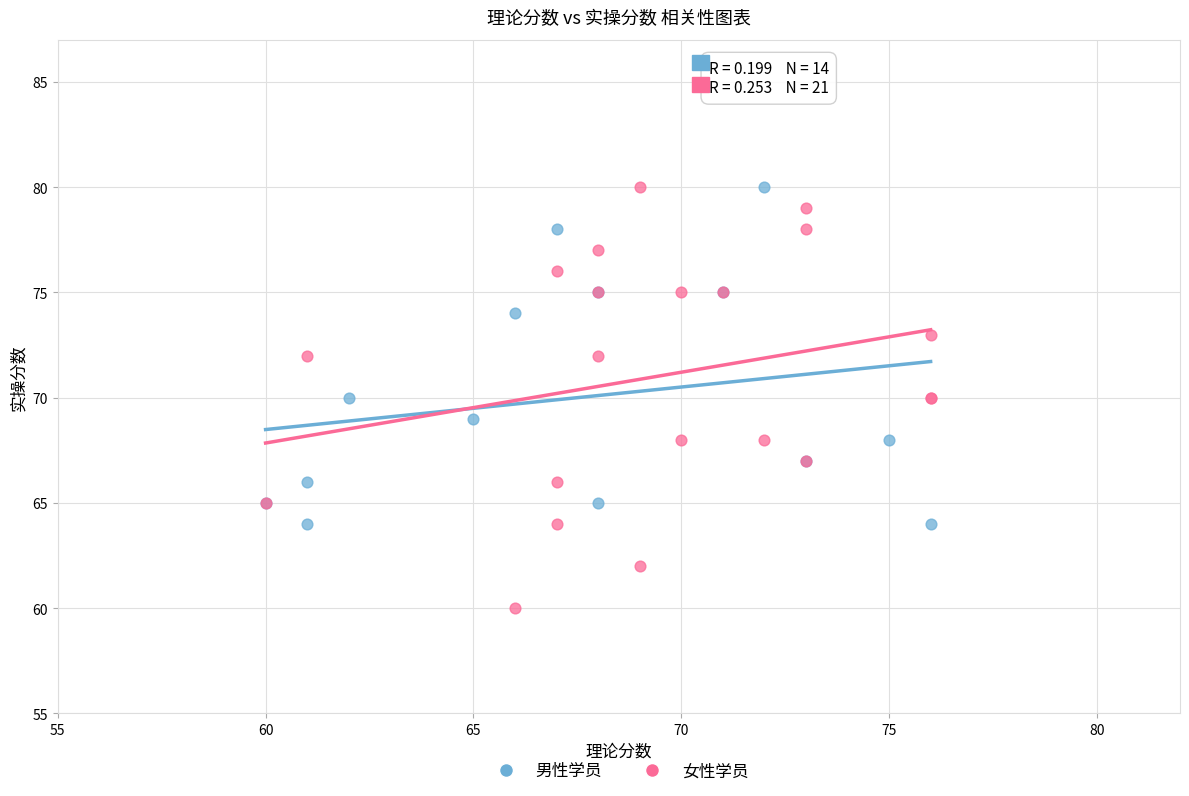

Which series has the largest Y range (max minus min)?

女性学员